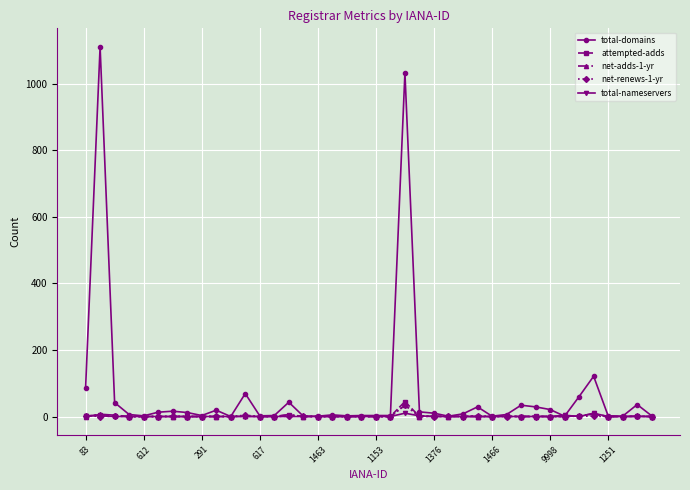

What is the difference between the maximum and minimum values in the total-domains series?

1111